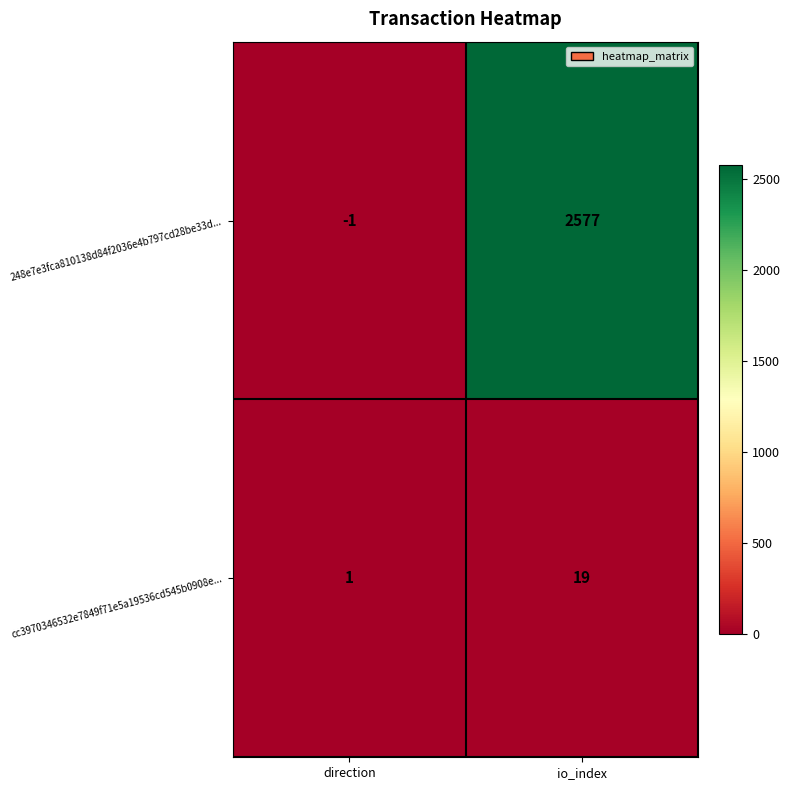

How many values in 248e7e3fca810138d84f2036e4b797cd28be33d... are below zero?

1